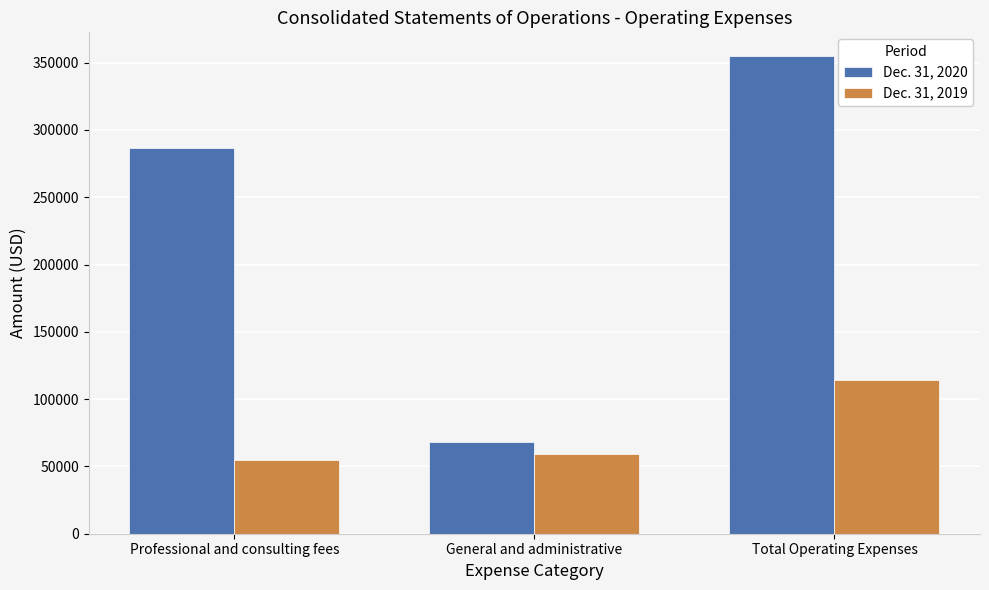

Are the bars grouped side by side (vs. stacked)?

Yes